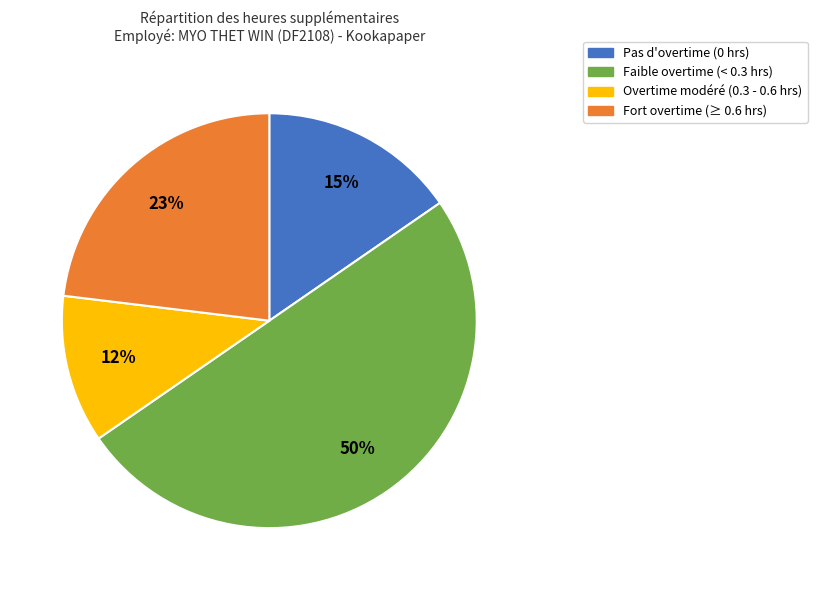

To the nearest percent, what is the average slice percentage?

25%